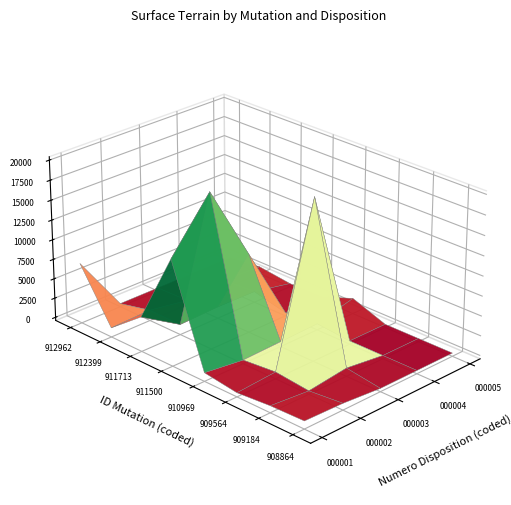

The 2019-908864 series shows 430 at 1. True or false?

True